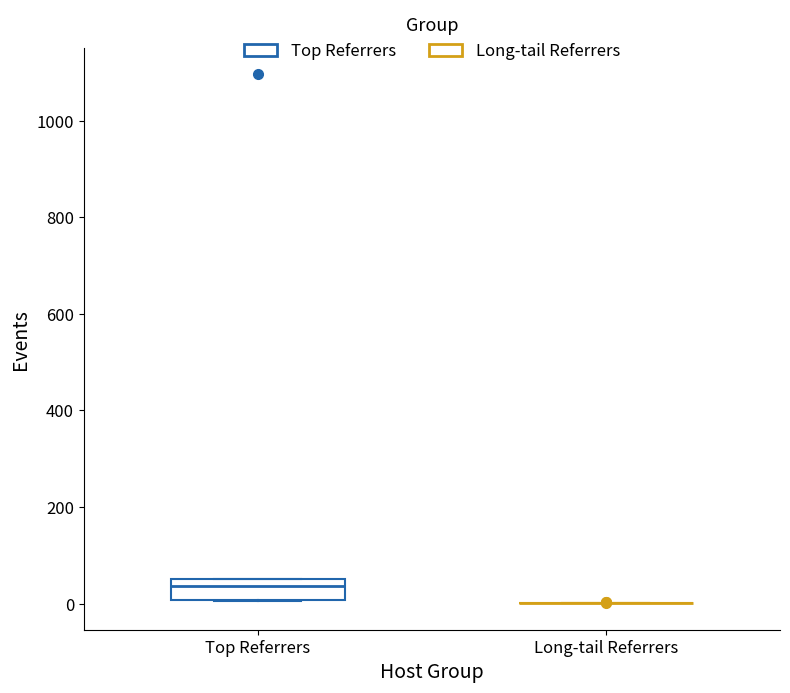

Reading left to right, read every box against the y-axis: the position of its median line, the range the box covers, and the ends of its whiskers. The values are not printed on the chart, so give them approximately, as read against the axis.

Top Referrers: median 40, box 0 to 60, whiskers 0 to 60
Long-tail Referrers: box collapsed to a line at 0, whiskers 0 to 0